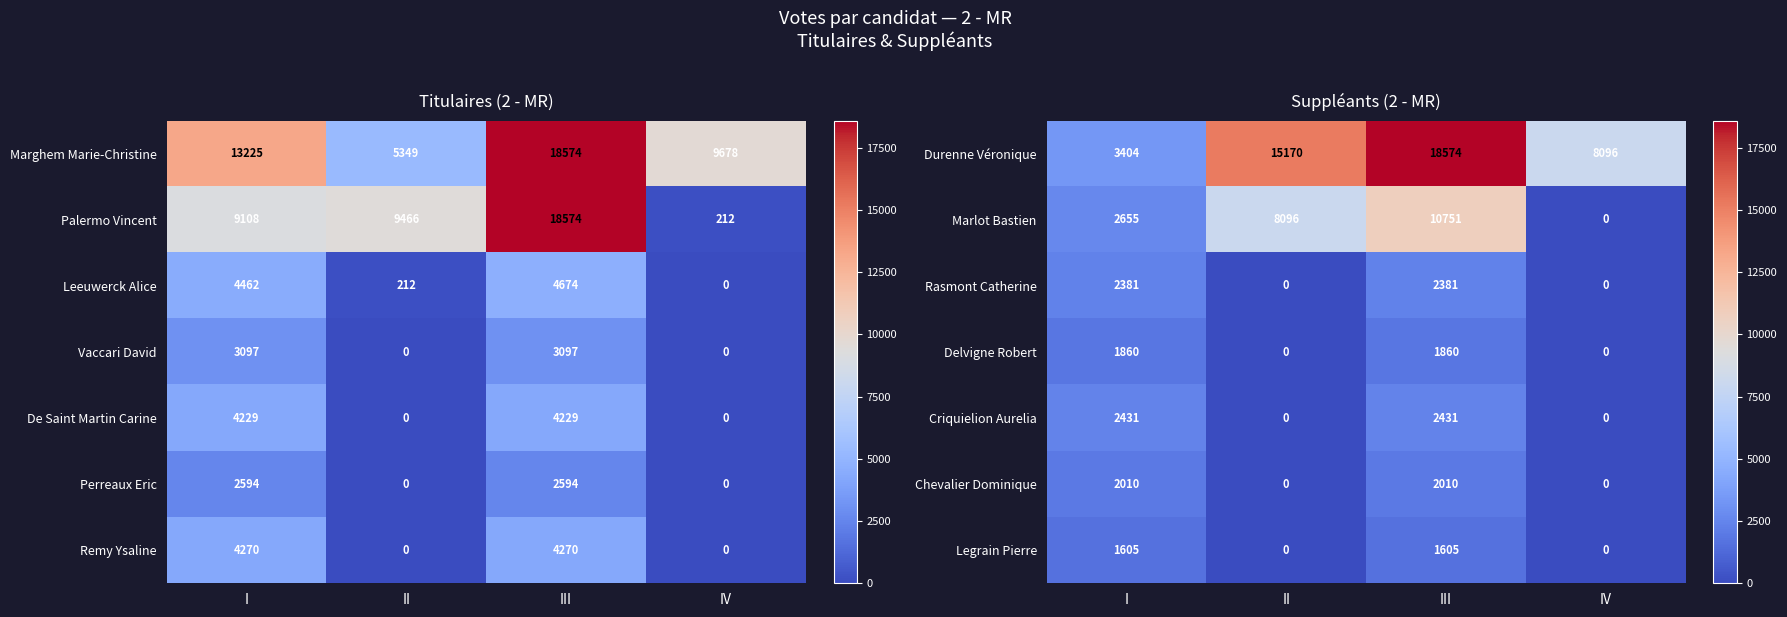

How many categories are shown in the chart?

4